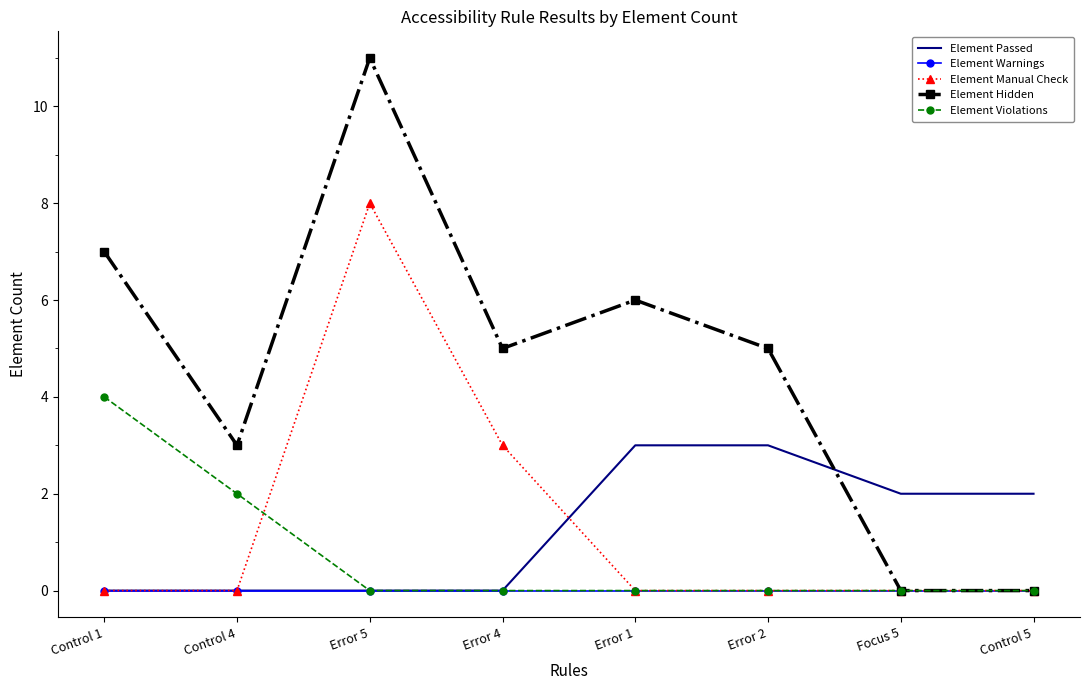

What is the average value of the Element Passed series?

1